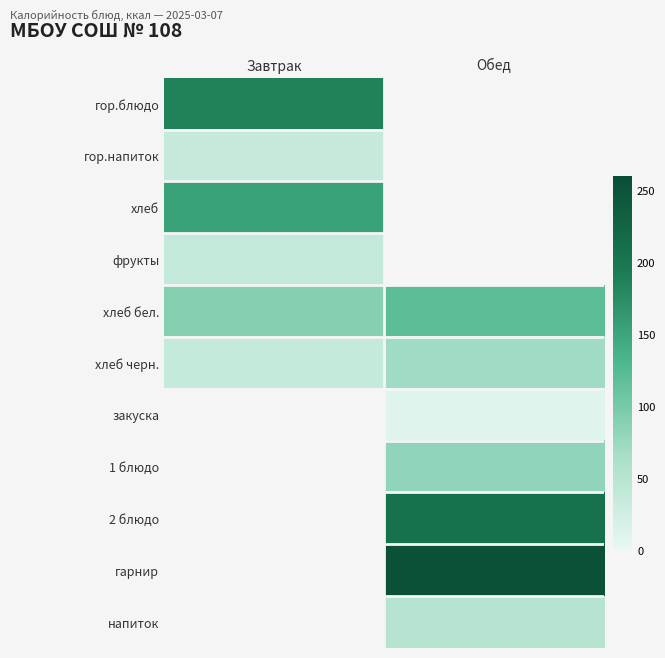

How many positive values does the закуска series have?

1